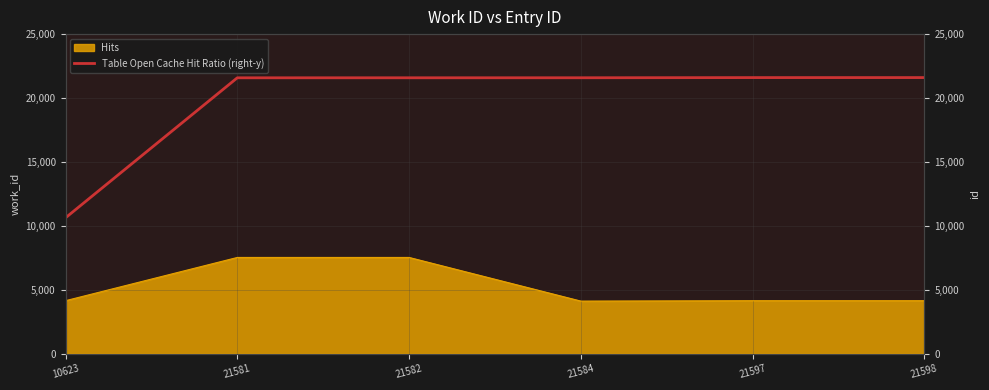

The value at 21582 is 34497. True or false?

False